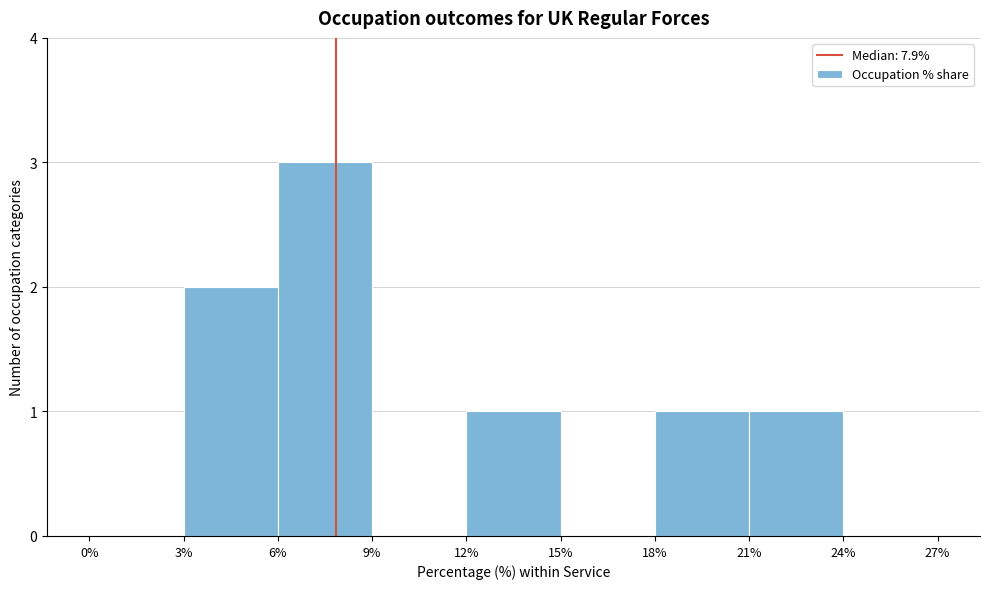

How tall is the bar that spans 3% to 6% on the x-axis? The values are not printed on the chart, so give them approximately, as read against the axis.

2